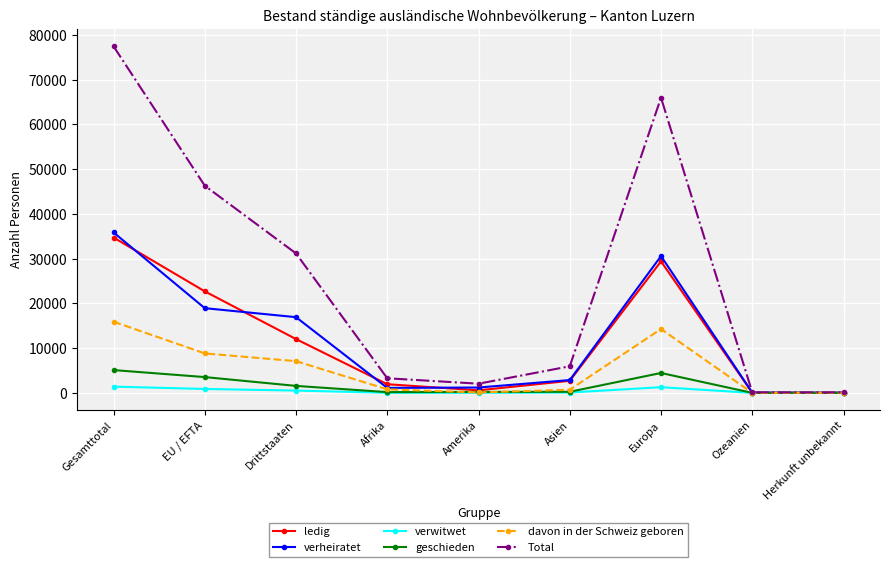

Which series has the largest range (max minus min)?

Total